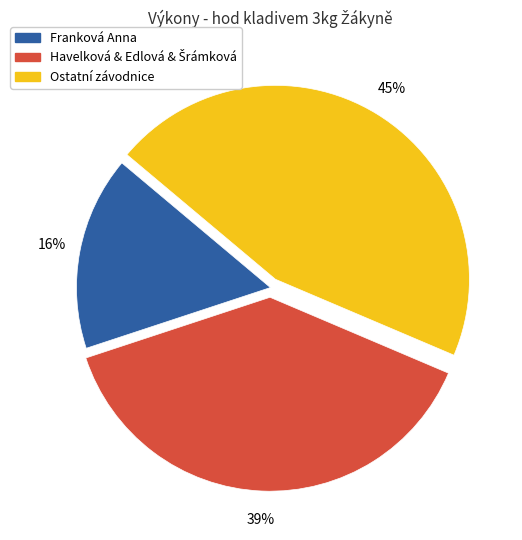

To the nearest percent, what is the average slice percentage?

33%